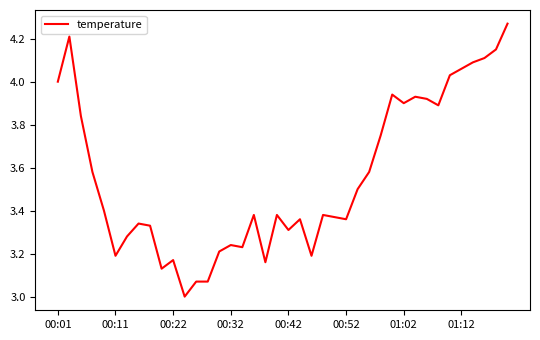

What is the smallest value displayed?

3.0